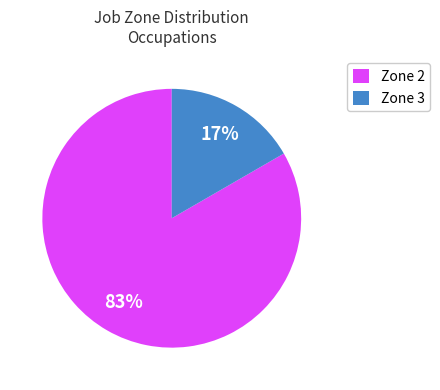

How many slices are in this pie chart?

2